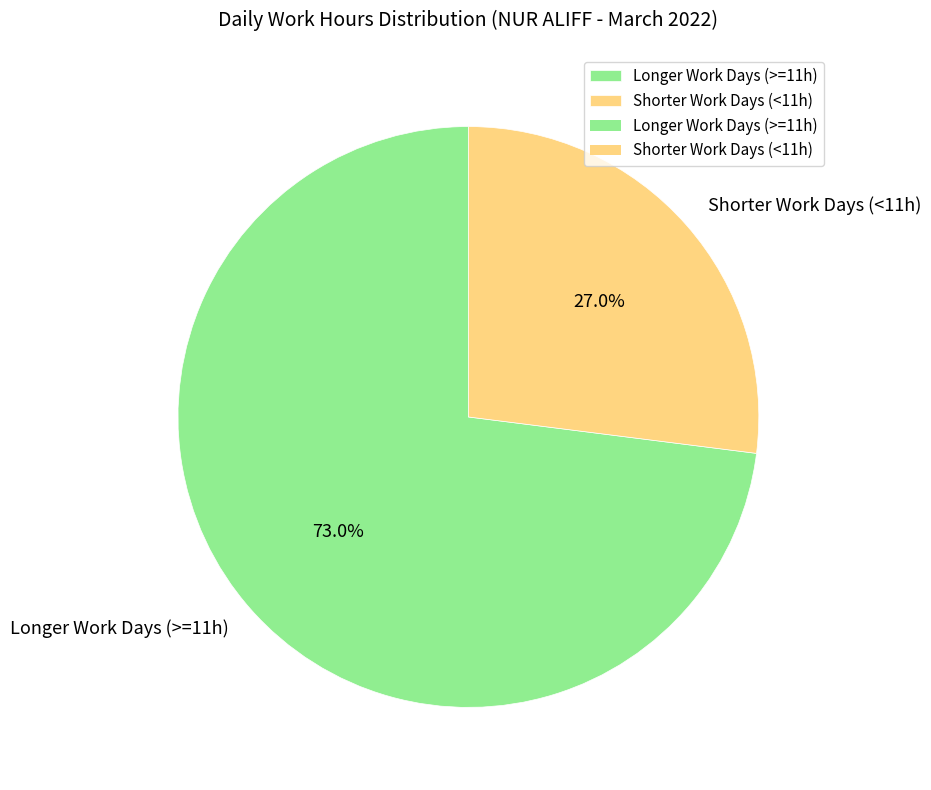

To the nearest percent, what is the average slice percentage?

50%